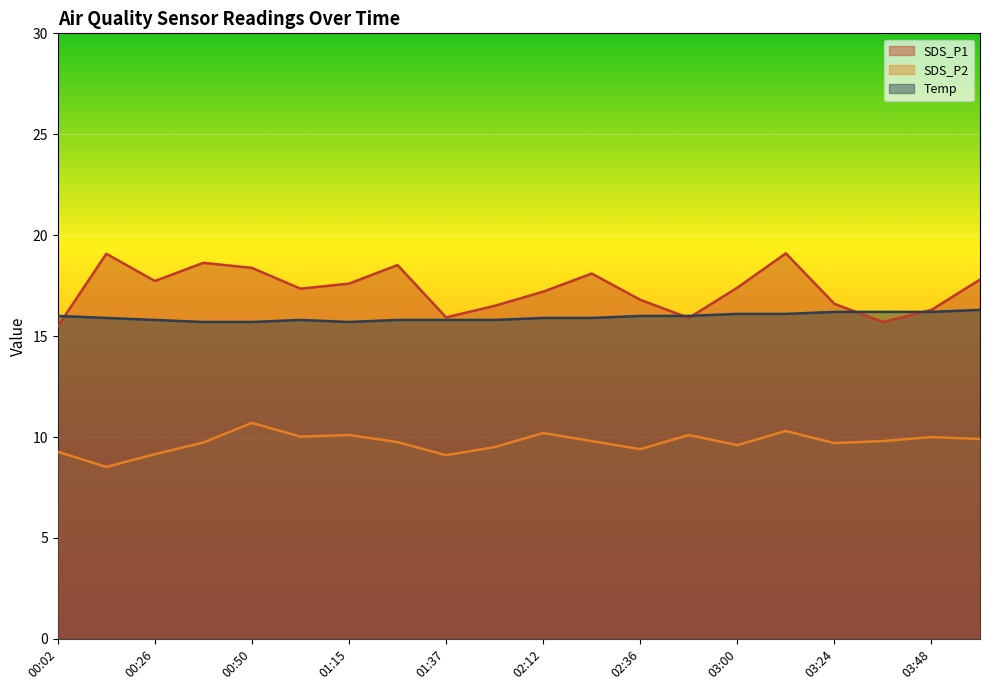

Which category has the lowest value across all series?

00:14